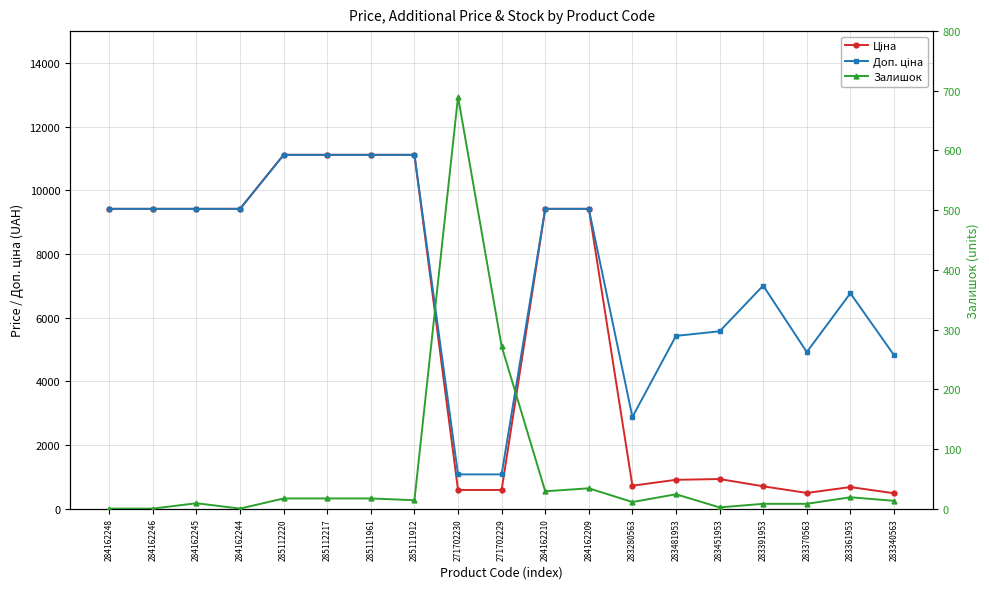

What position from the left is 284162248?

1